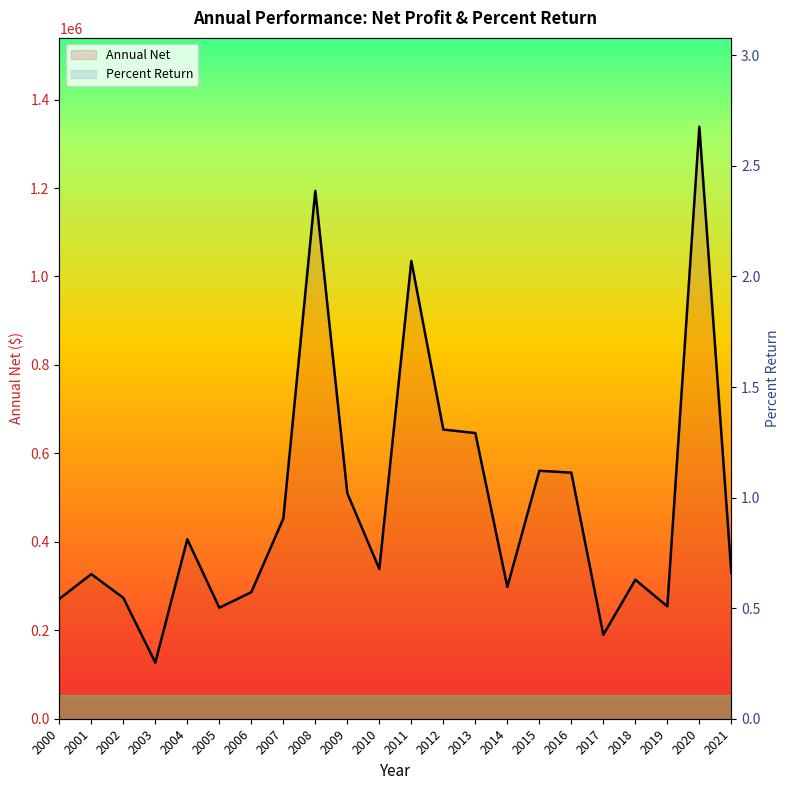

Between 2015 and 2018, which series saw the biggest shift?

Annual Net